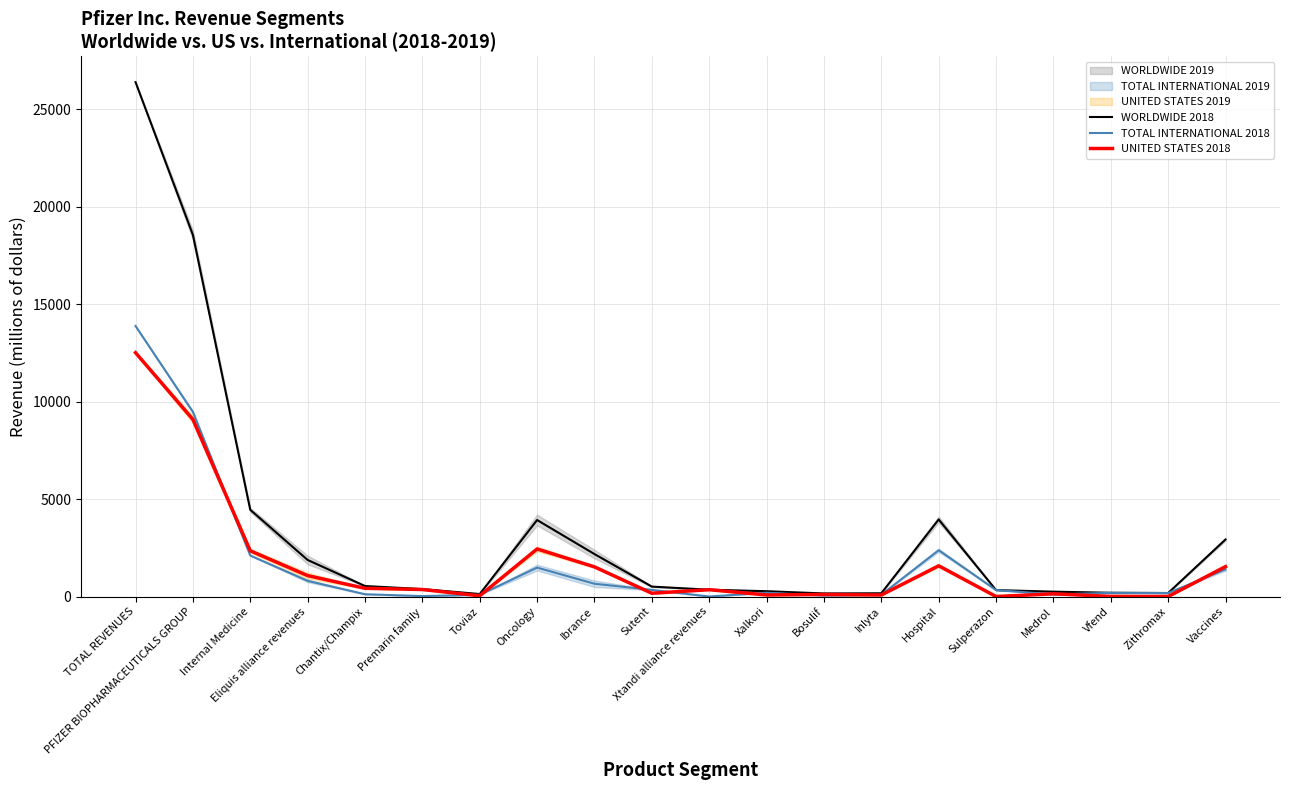

How many lines are shown in the chart?

3